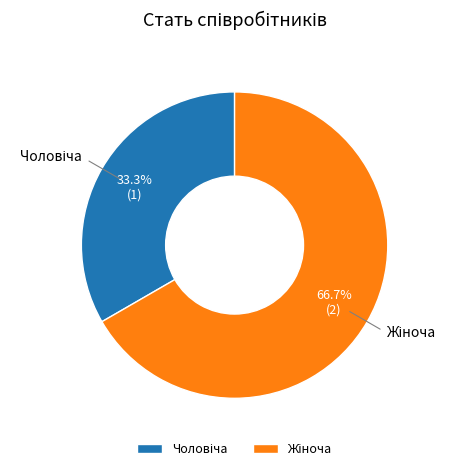

Is there a majority slice in this chart?

Yes